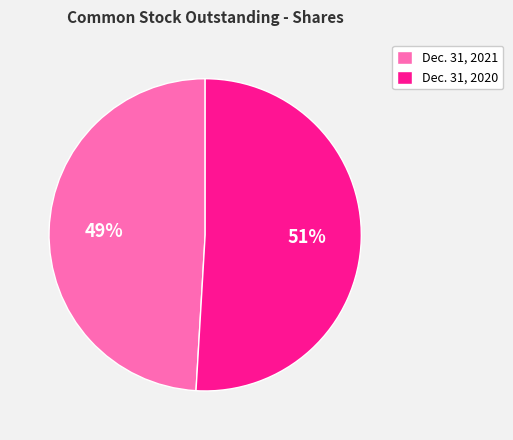

Which category has the smallest portion of the pie?

Dec. 31, 2021